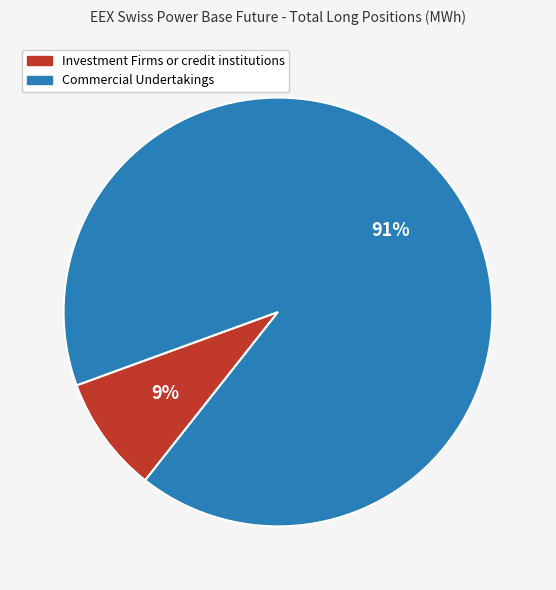

Does Investment Firms or credit institutions account for over 50% of the chart?

No